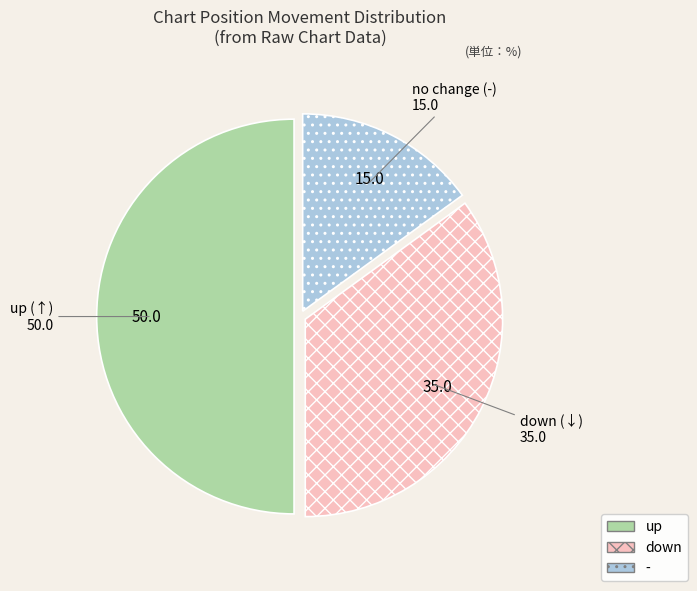

Count the number of slices in the pie.

3